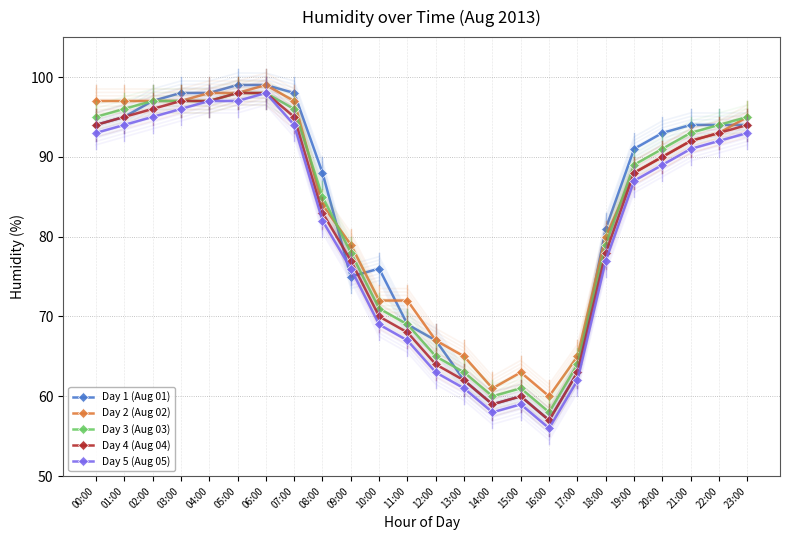

Reading left to right, extract all data points from this chart.

Day 1 (Aug 01): 00:00=94	01:00=95	02:00=97	03:00=98	04:00=98	05:00=99	06:00=99	07:00=98	08:00=88	09:00=75	10:00=76	11:00=69	12:00=67	13:00=62	14:00=59	15:00=60	16:00=57	17:00=63	18:00=81	19:00=91	20:00=93	21:00=94	22:00=94	23:00=94
Day 2 (Aug 02): 00:00=97	01:00=97	02:00=97	03:00=97	04:00=98	05:00=98	06:00=99	07:00=97	08:00=84	09:00=79	10:00=72	11:00=72	12:00=67	13:00=65	14:00=61	15:00=63	16:00=60	17:00=65	18:00=80	19:00=88	20:00=90	21:00=92	22:00=93	23:00=95
Day 3 (Aug 03): 00:00=95	01:00=96	02:00=97	03:00=97	04:00=97	05:00=98	06:00=98	07:00=96	08:00=85	09:00=78	10:00=71	11:00=69	12:00=65	13:00=63	14:00=60	15:00=61	16:00=58	17:00=64	18:00=79	19:00=89	20:00=91	21:00=93	22:00=94	23:00=95
Day 4 (Aug 04): 00:00=94	01:00=95	02:00=96	03:00=97	04:00=97	05:00=98	06:00=98	07:00=95	08:00=83	09:00=77	10:00=70	11:00=68	12:00=64	13:00=62	14:00=59	15:00=60	16:00=57	17:00=63	18:00=78	19:00=88	20:00=90	21:00=92	22:00=93	23:00=94
Day 5 (Aug 05): 00:00=93	01:00=94	02:00=95	03:00=96	04:00=97	05:00=97	06:00=98	07:00=94	08:00=82	09:00=76	10:00=69	11:00=67	12:00=63	13:00=61	14:00=58	15:00=59	16:00=56	17:00=62	18:00=77	19:00=87	20:00=89	21:00=91	22:00=92	23:00=93